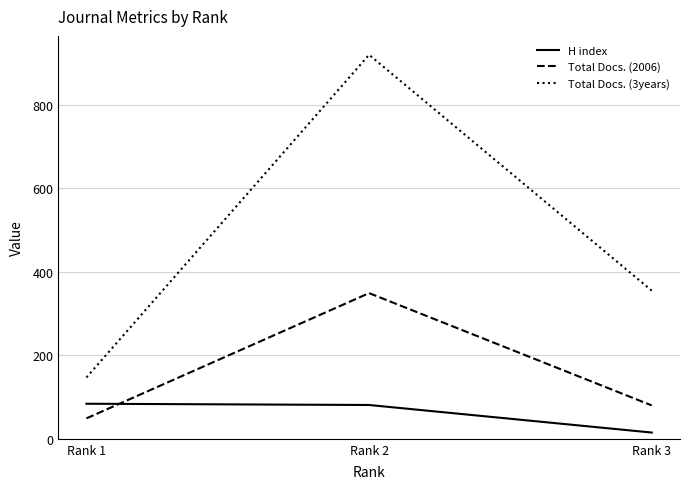

Which series has the widest spread of values?

Total Docs. (3years)